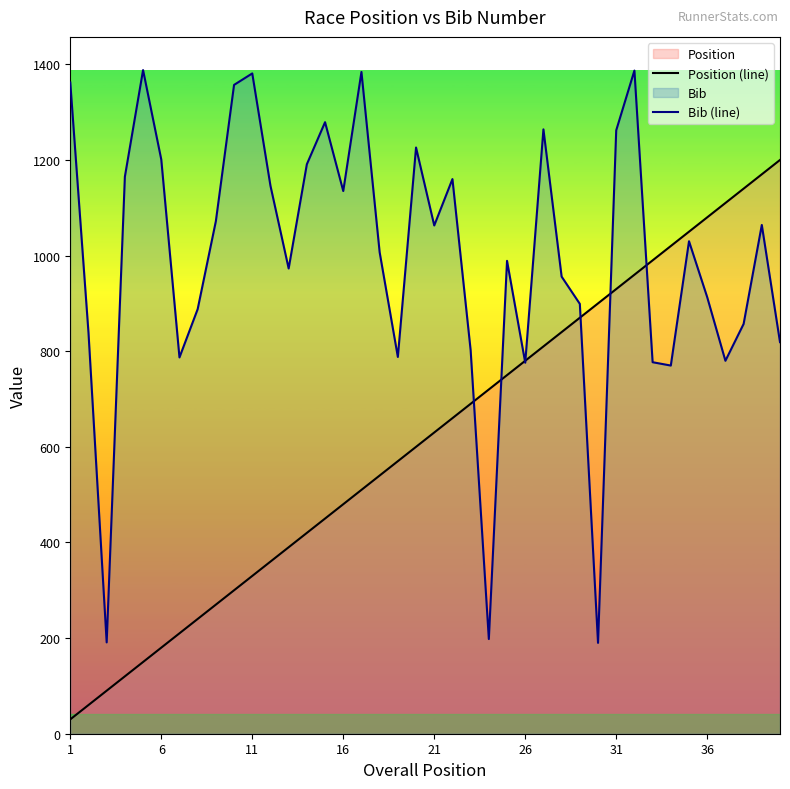

Rank the series by their average value, from lowest to highest.

Position (line), Bib (line)